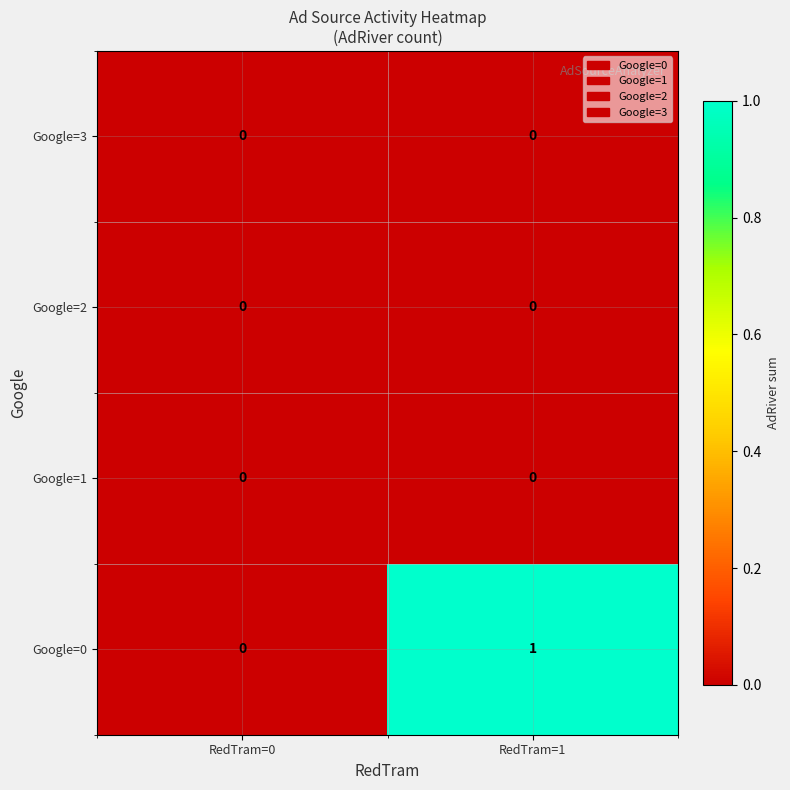

Where is Google=0 nearest to the value 0?

RedTram=0